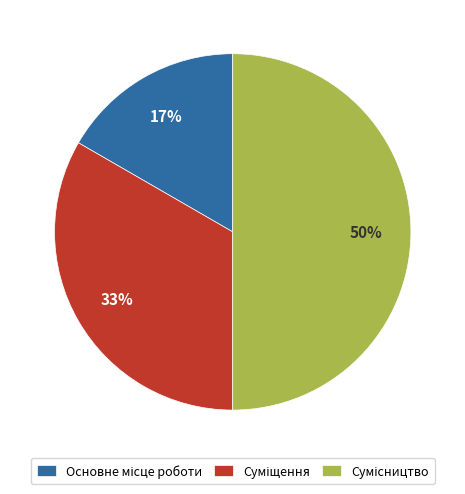

To the nearest percent, what is the difference between the largest and smallest slice percentages?

33%